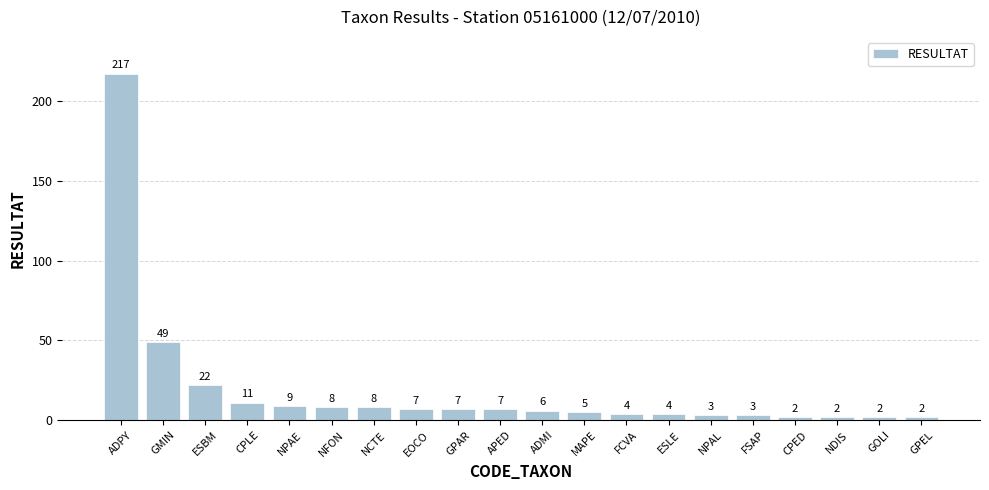

At which category does the chart reach its peak across all series?

ADPY